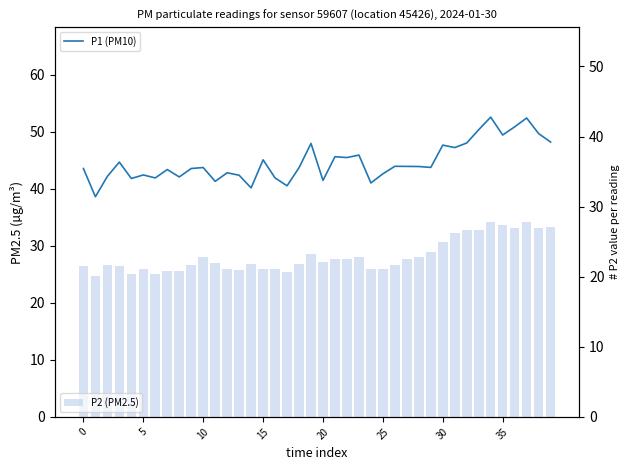

The value of P1 (PM10) at 39 is 48.2. True or false?

True